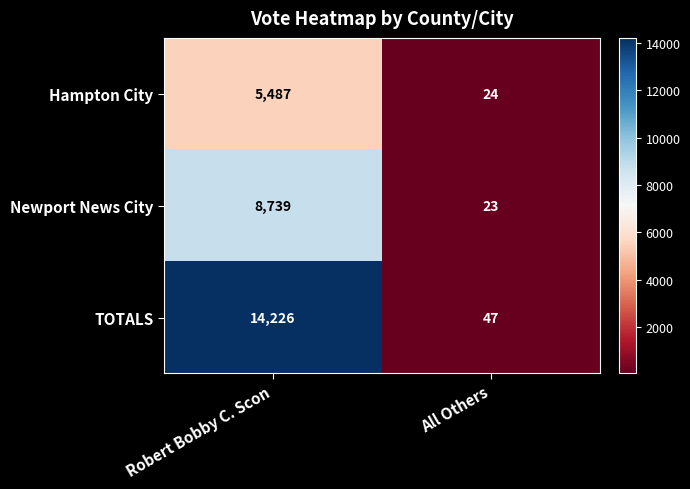

At Robert Bobby C. Scon, list the series in order from smallest to largest.

Hampton City, Newport News City, TOTALS